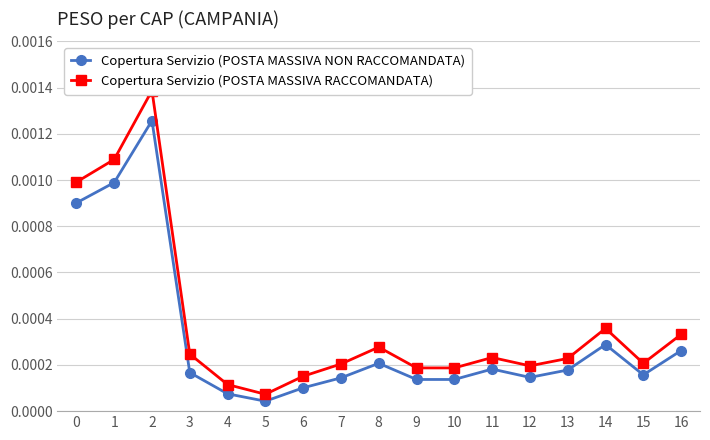

How many categories are shown in the chart?

17